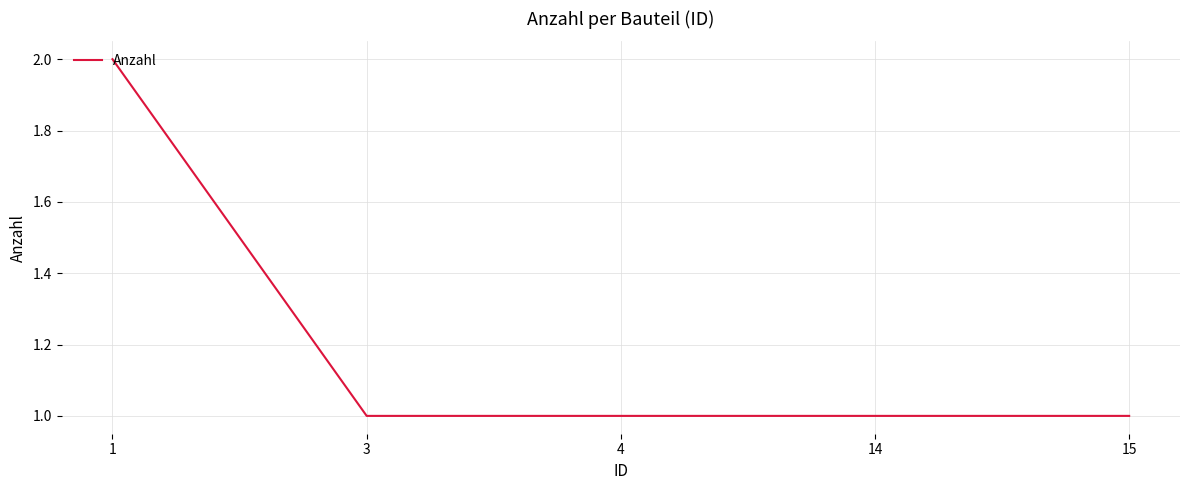

The chart shows a value of 1 at 15. True or false?

True